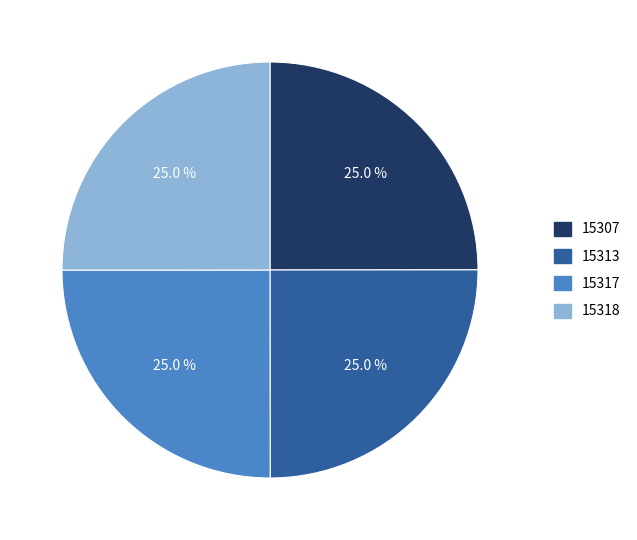

Is there any slice that represents more than half of the pie?

No